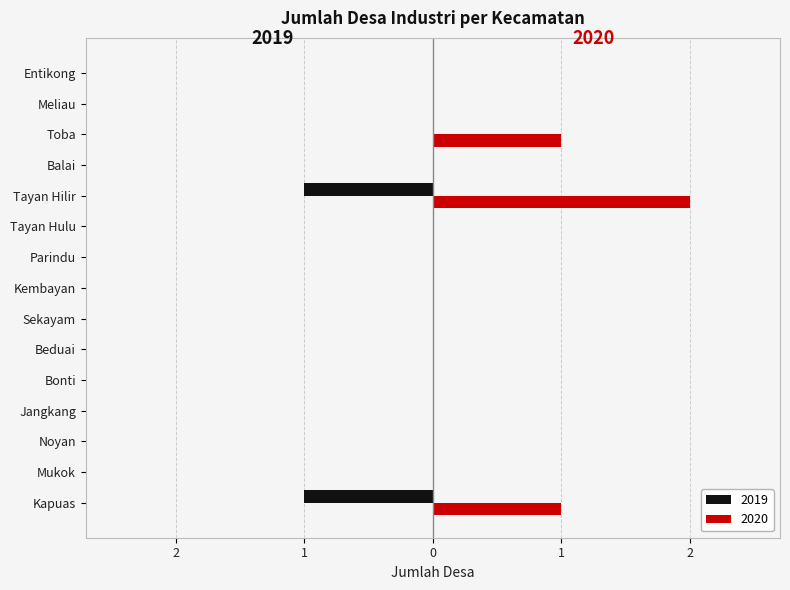

Where is 2020 nearest to the value 1?

Kapuas